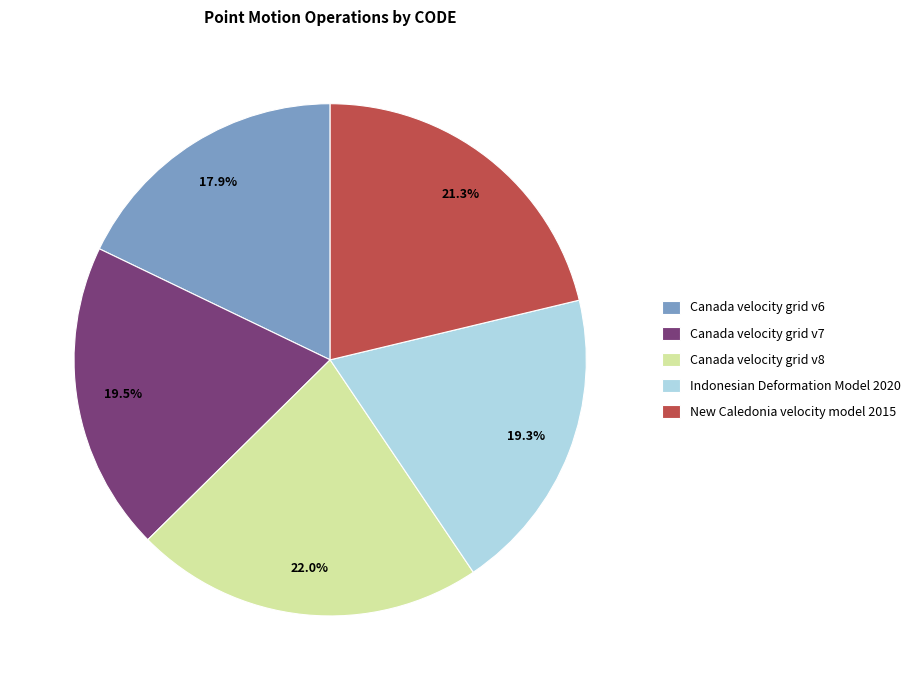

What is the largest slice in the pie chart?

Canada velocity grid v8